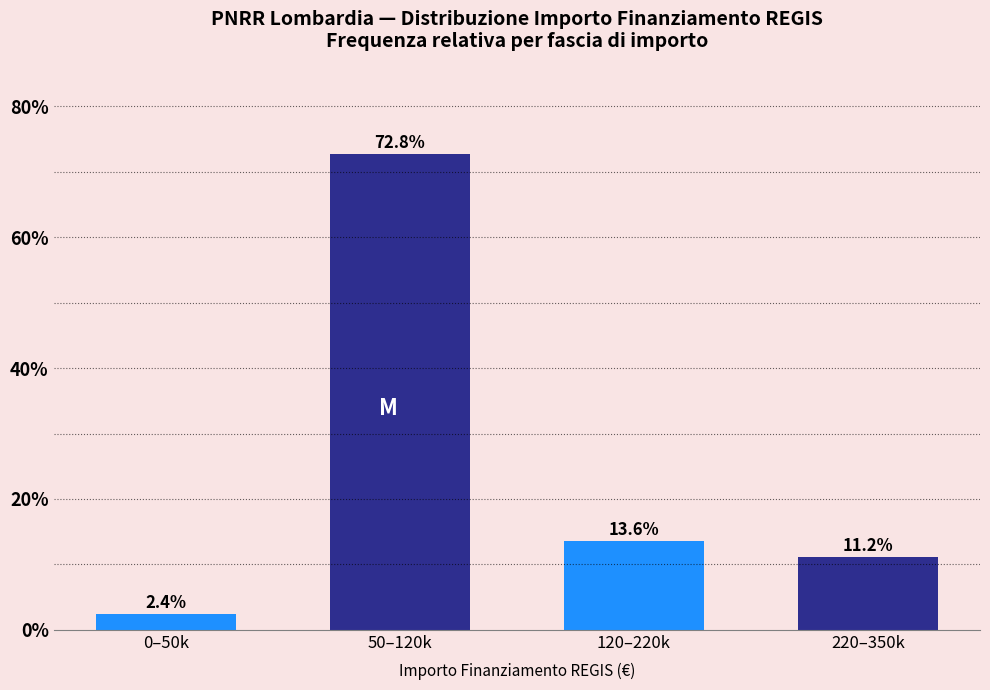

Reading left to right, transcribe all the data shown in this chart.

0–50k=2.4	50–120k=72.8	120–220k=13.6	220–350k=11.2